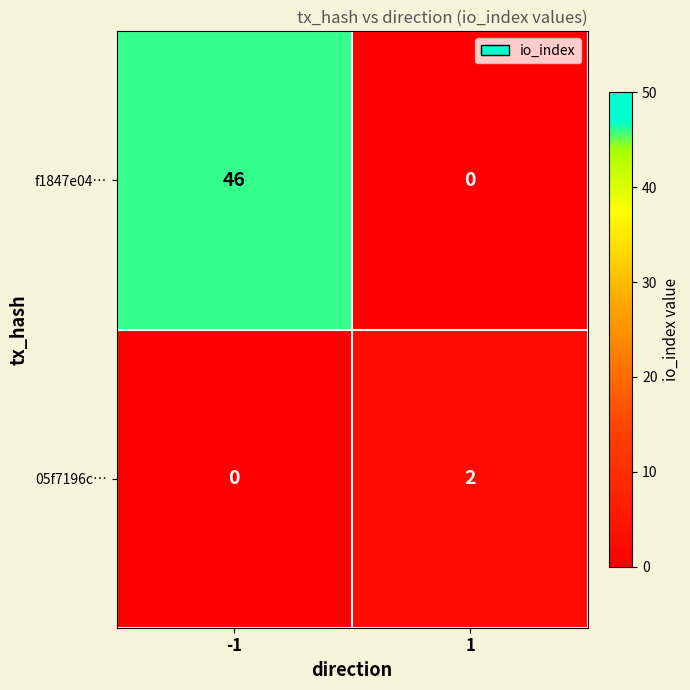

What is the average value of the f1847e04… series?

23